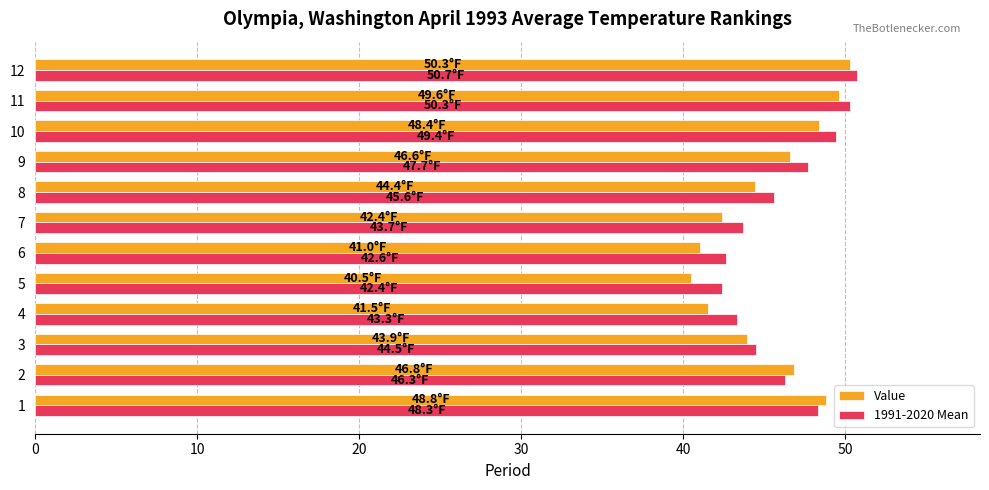

What is the maximum value shown in the chart?

50.7